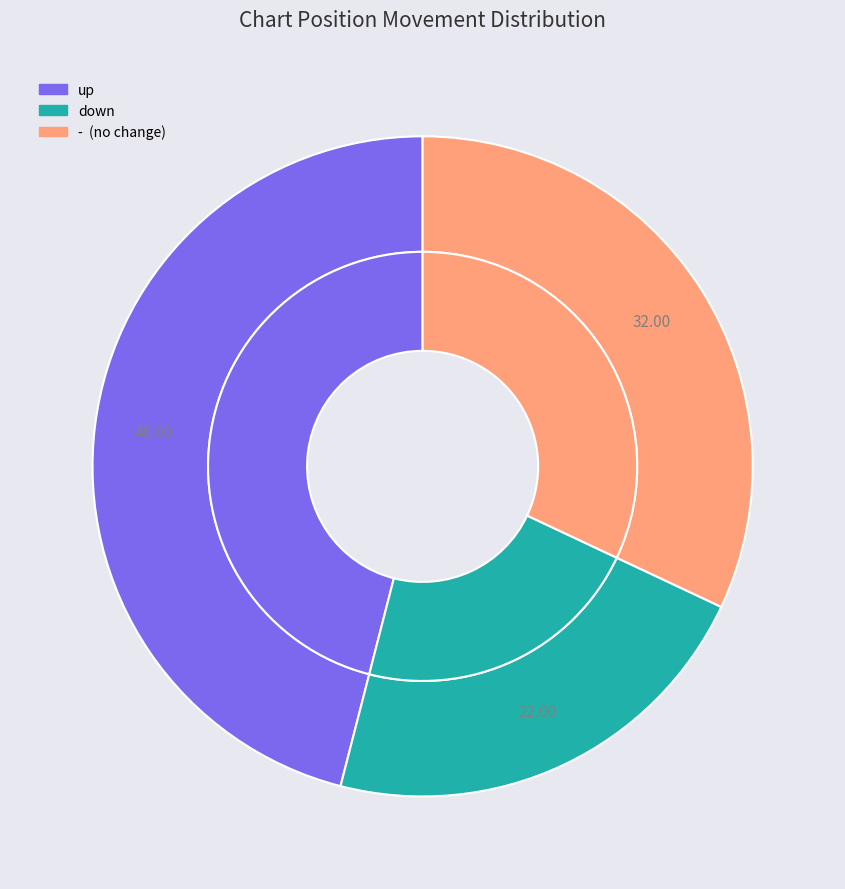

Does down represent more than half of the total?

No